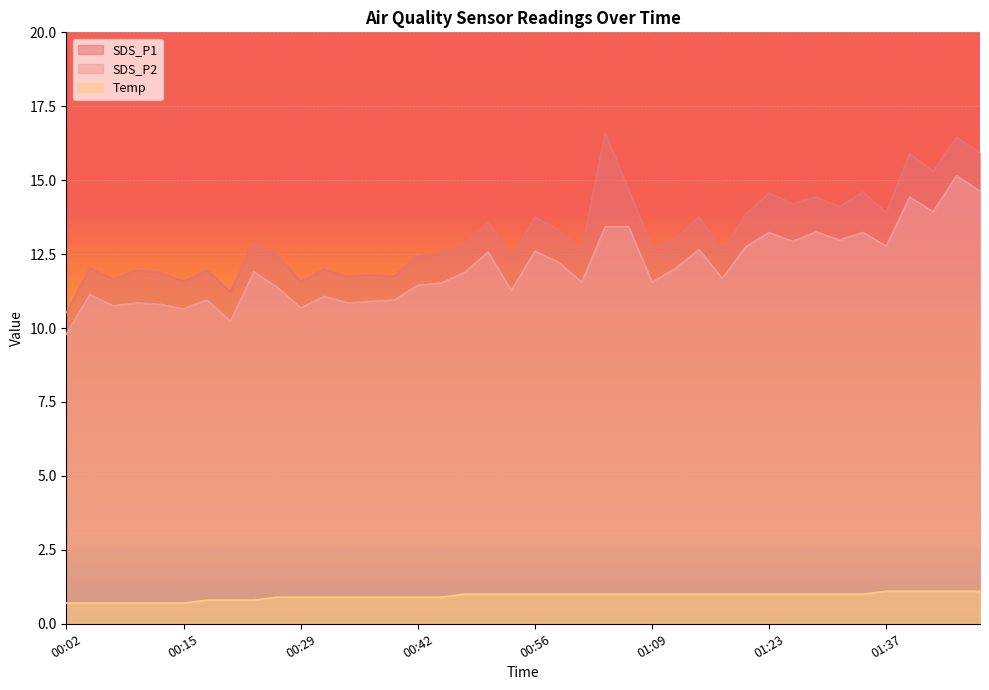

True or false: SDS_P1 and SDS_P2 cross at least once.

False